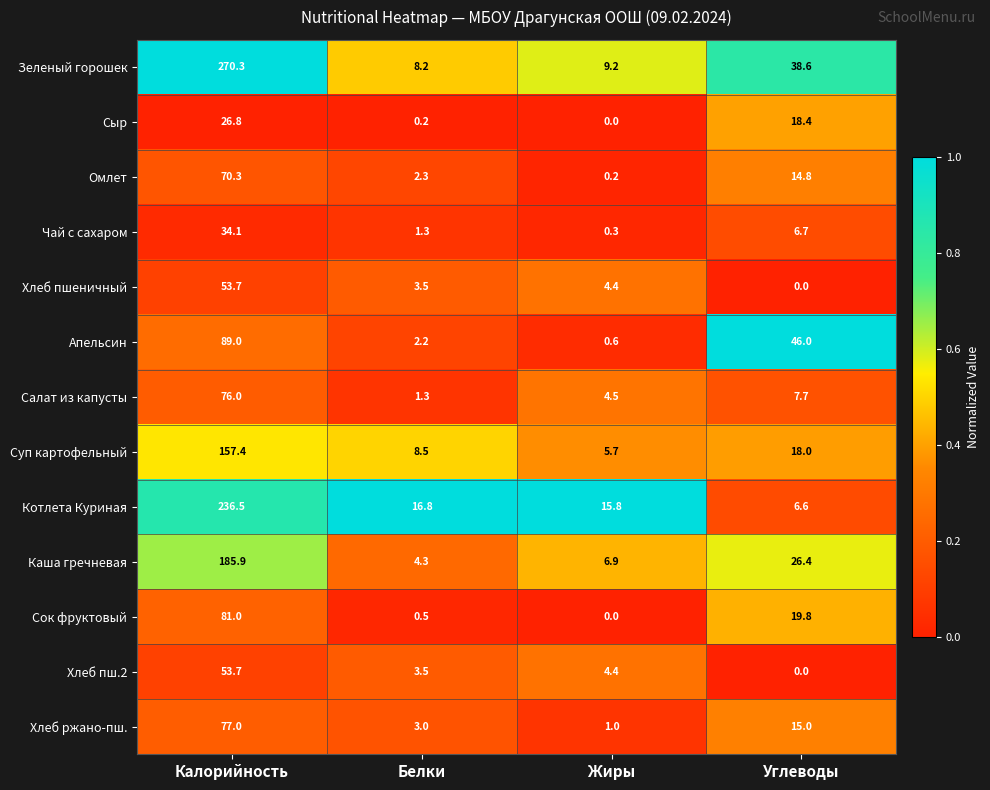

True or false: Апельсин has a value of 136.7 at Калорийность.

False